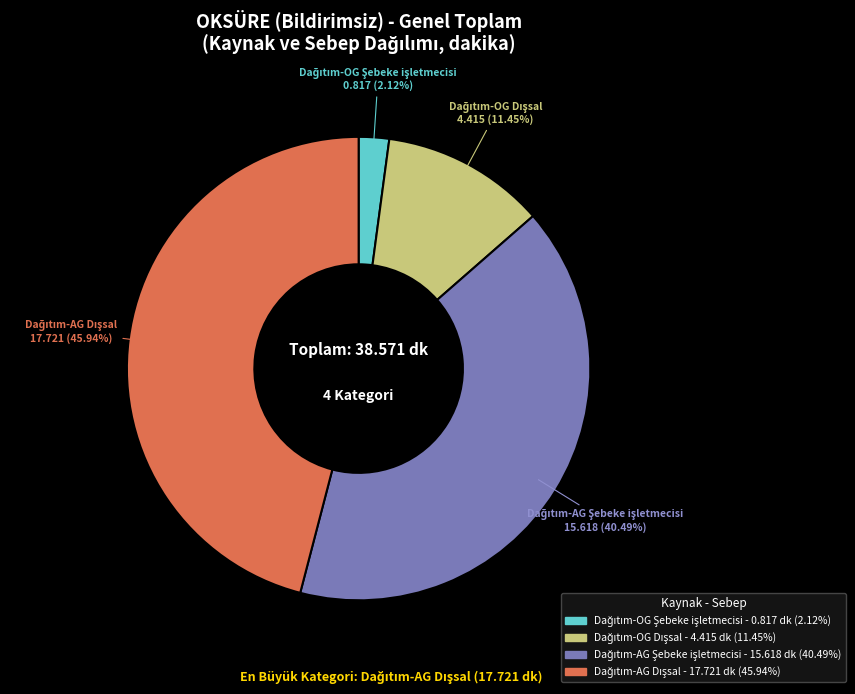

Does any single category account for the majority?

No